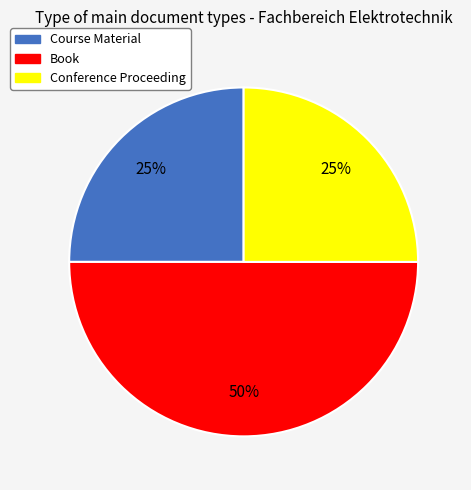

To the nearest percent, what portion does Conference Proceeding represent?

25%